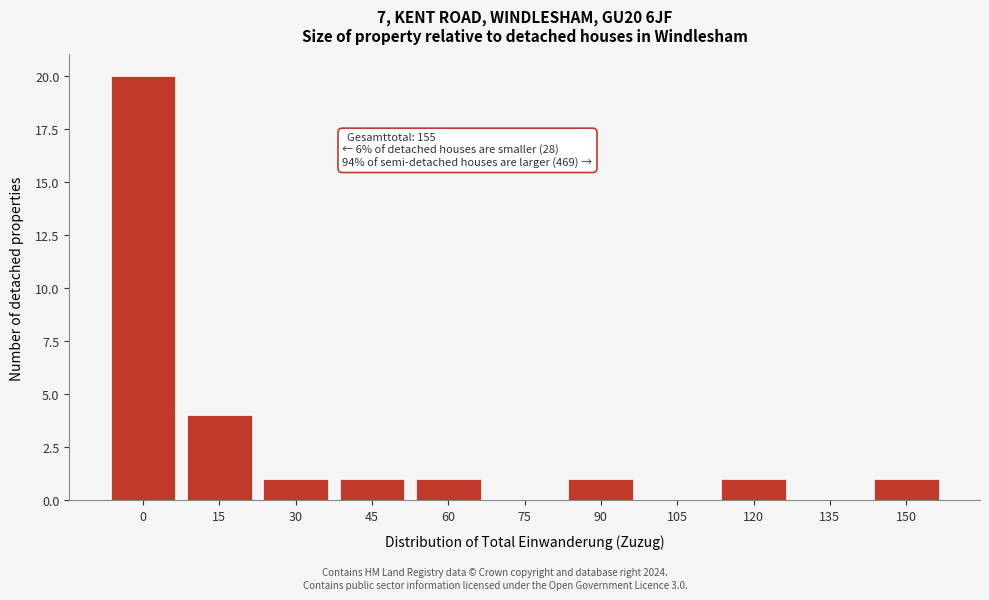

Reading left to right, list all the values displayed in this chart.

0=20	15=4	30=1	45=1	60=1	75=0	90=1	105=0	120=1	135=0	150=1